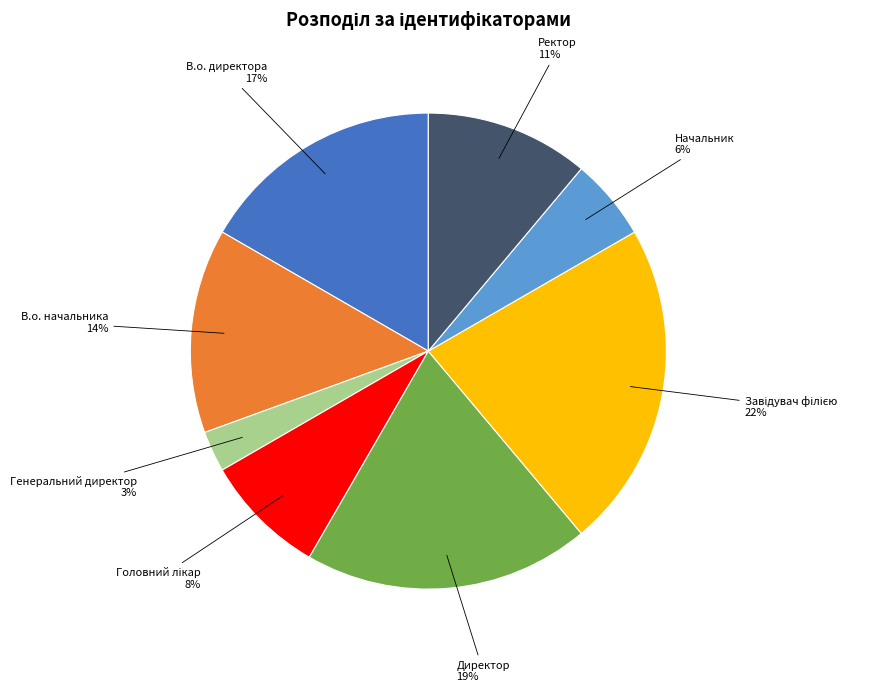

What is the ratio of the value at В.о. директора to the value at В.о. начальника?

1.2